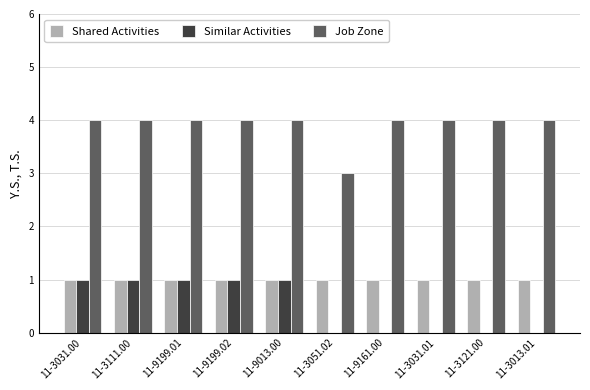

Count the number of data series in this chart.

3